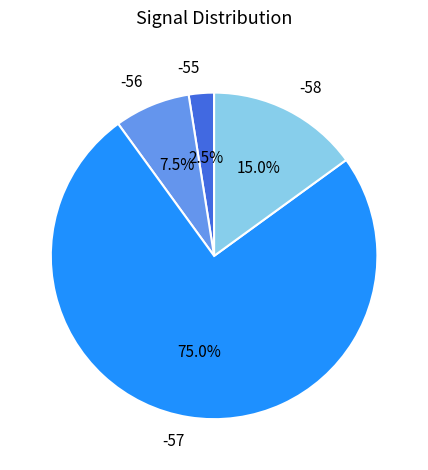

What is the total percentage of -57 and -56?

82.5%